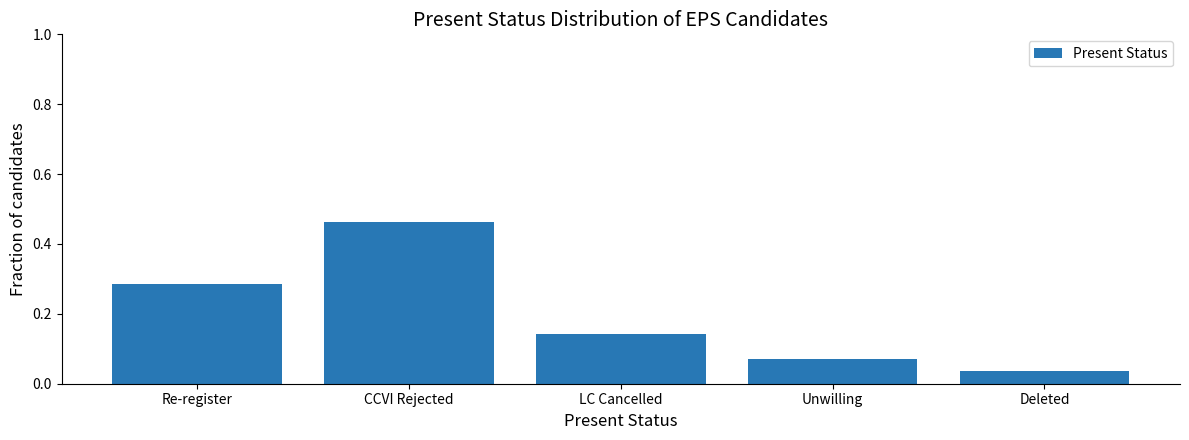

What is the change in value from CCVI Rejected to Unwilling?

-0.4